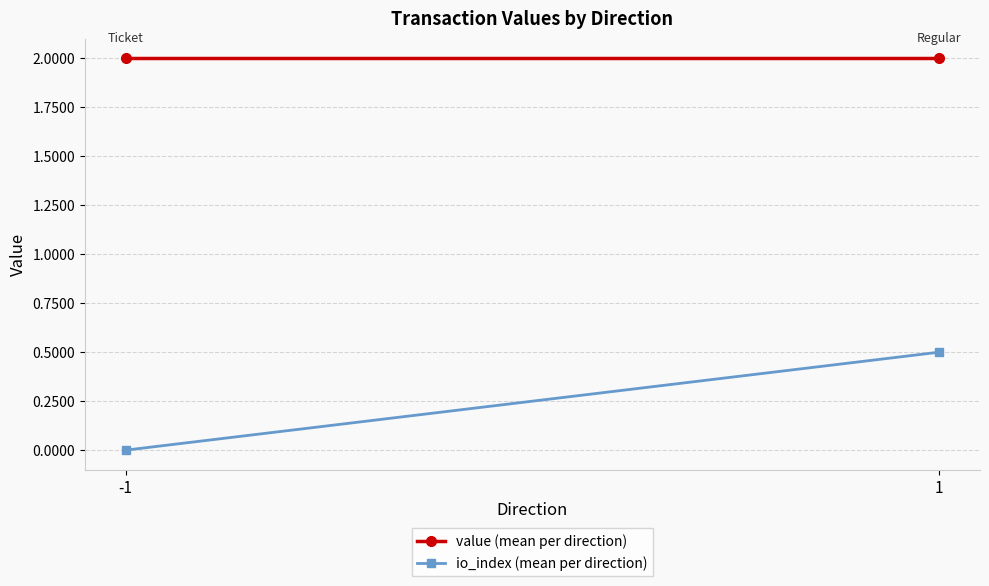

Which series changed the most between -1 and 1?

io_index (mean per direction)